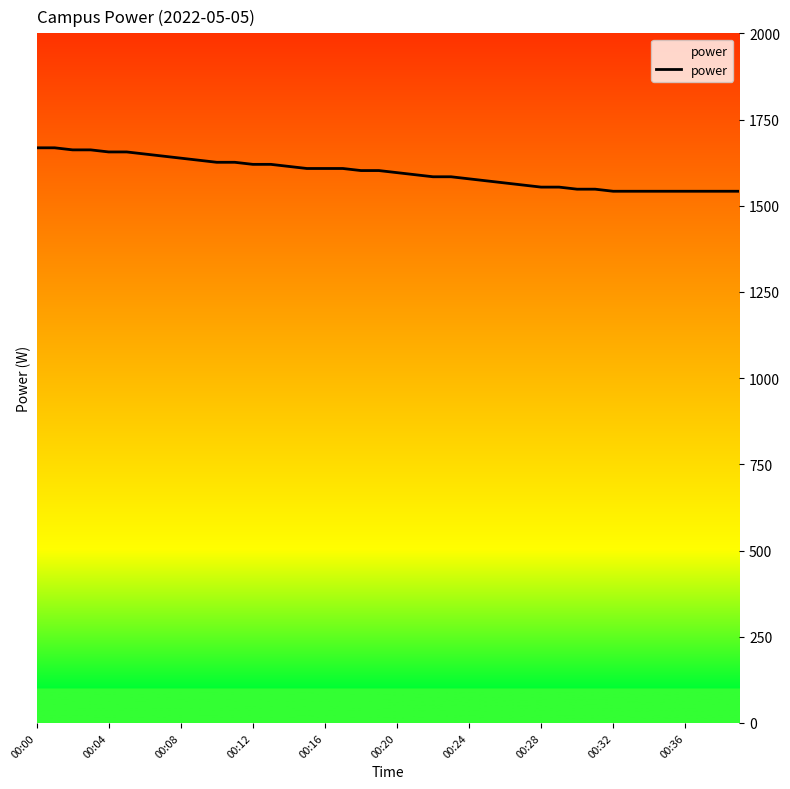

What is the greatest value displayed?

1668